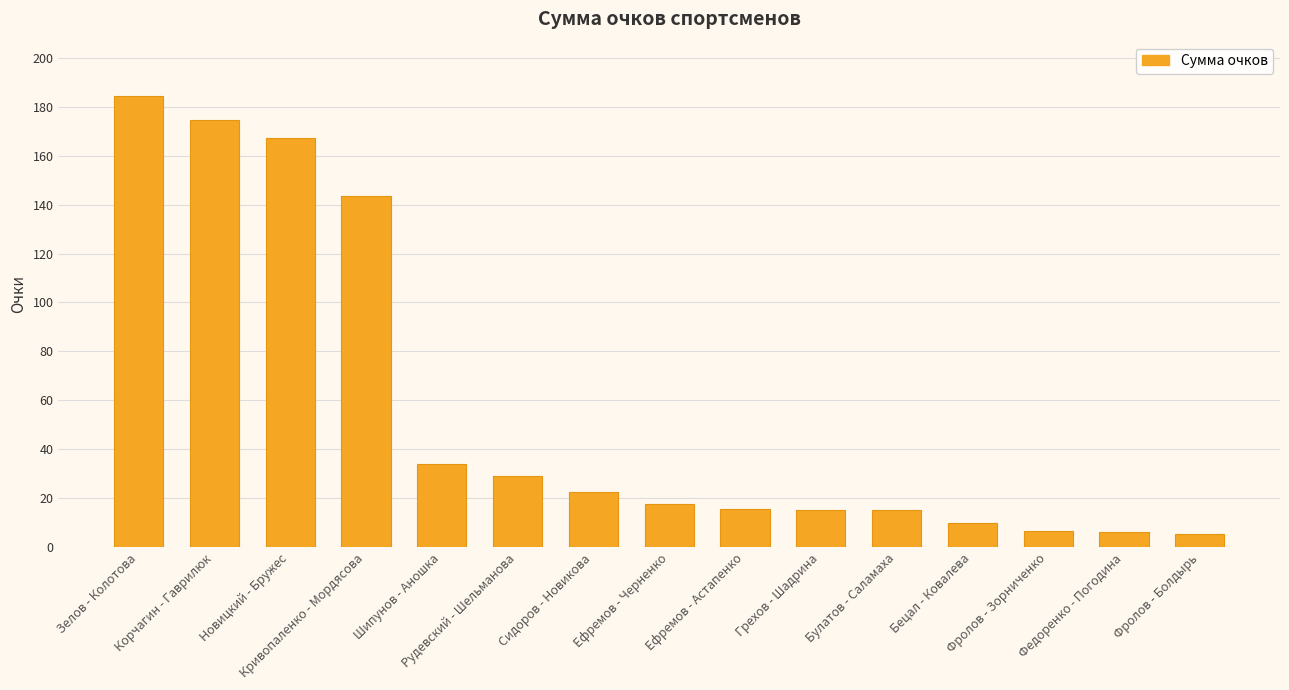

What is the difference between the second highest and second lowest values?

168.0